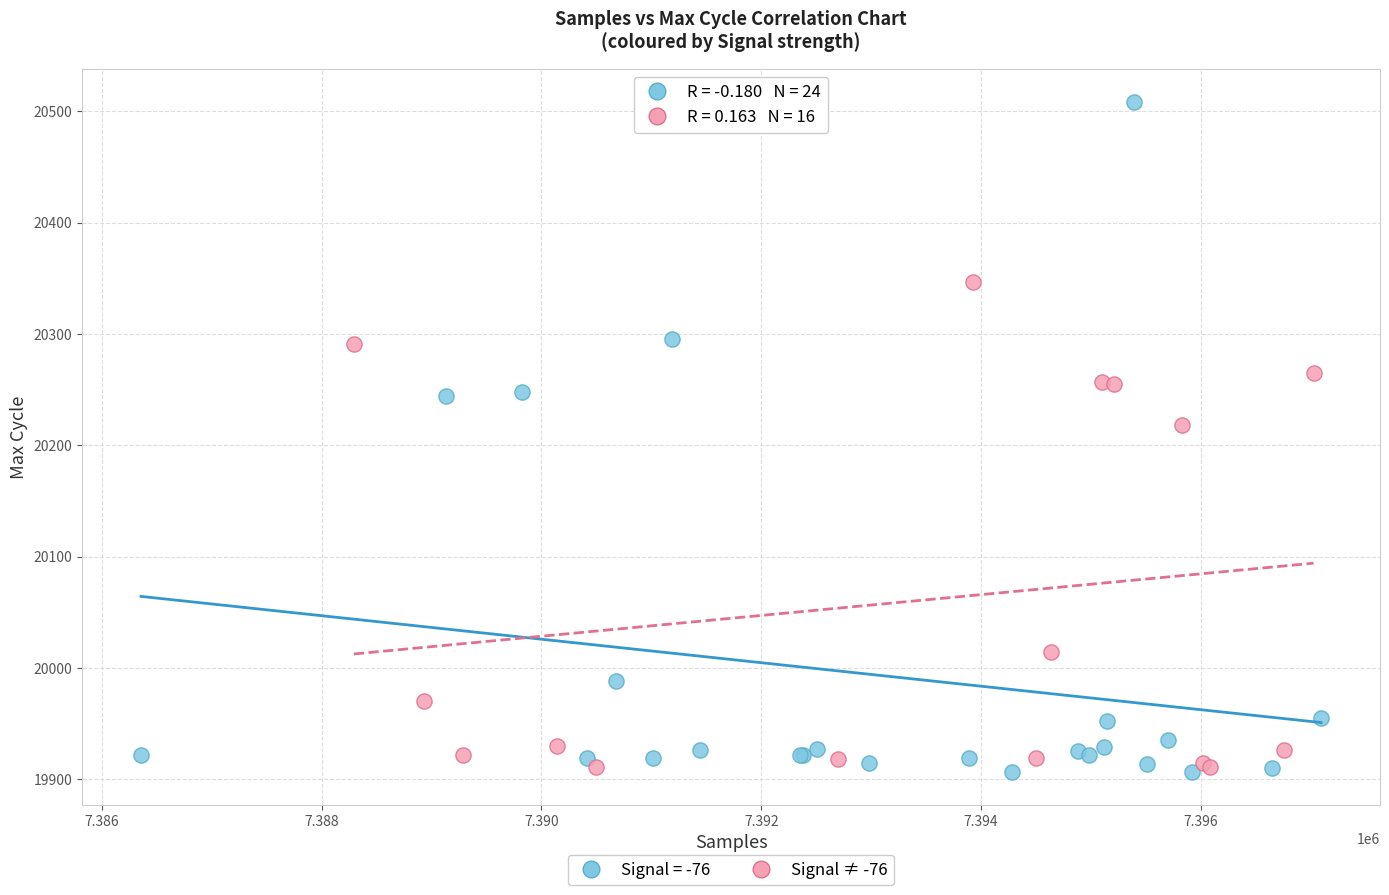

Which series contains the highest Y value?

Signal = -76